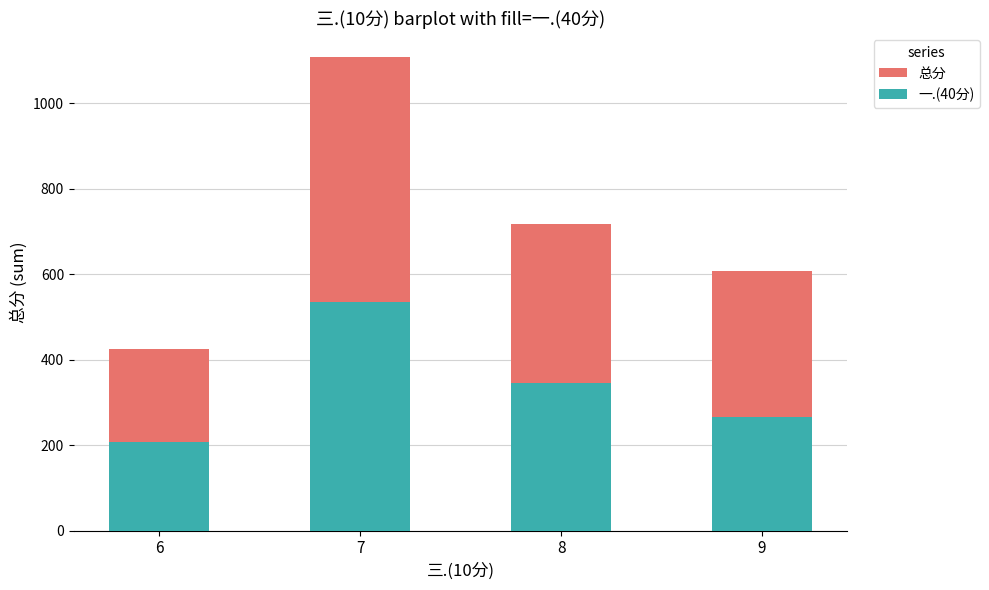

Count the number of categories in the chart.

4